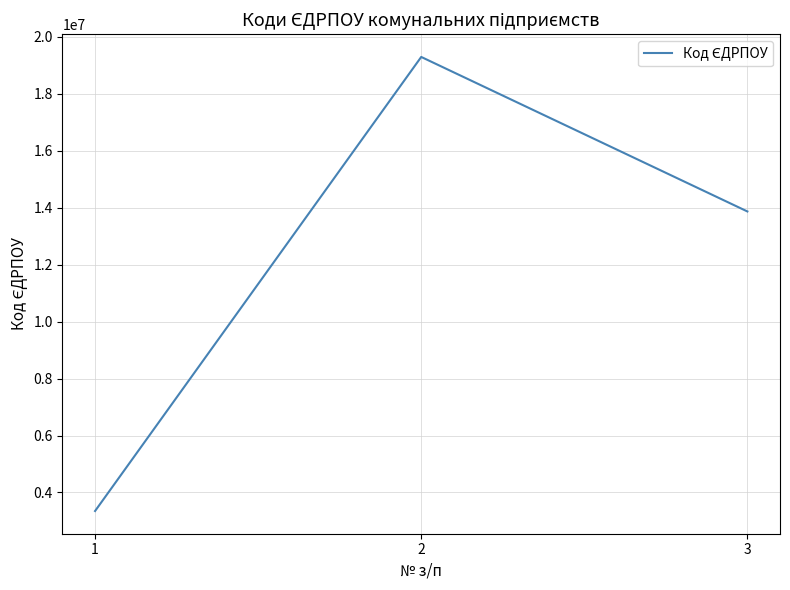

What is the difference between the maximum and minimum values?

15948748